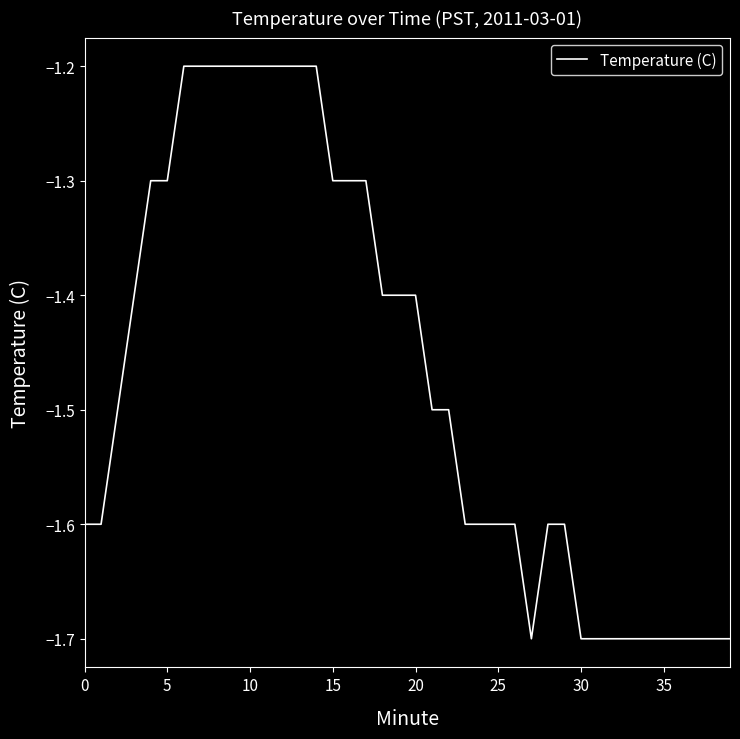

What is the minimum value shown in the chart?

-1.7